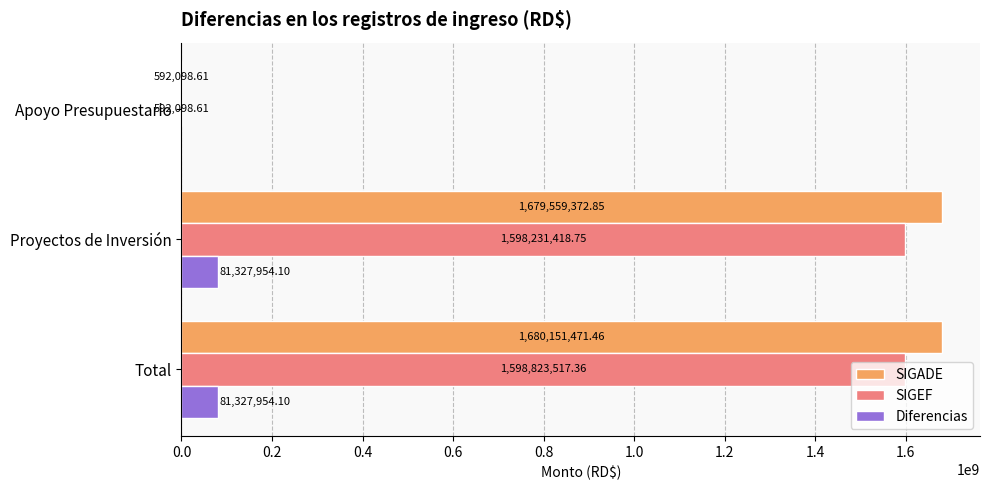

At which label is Diferencias closest to 40663977?

Apoyo Presupuestario